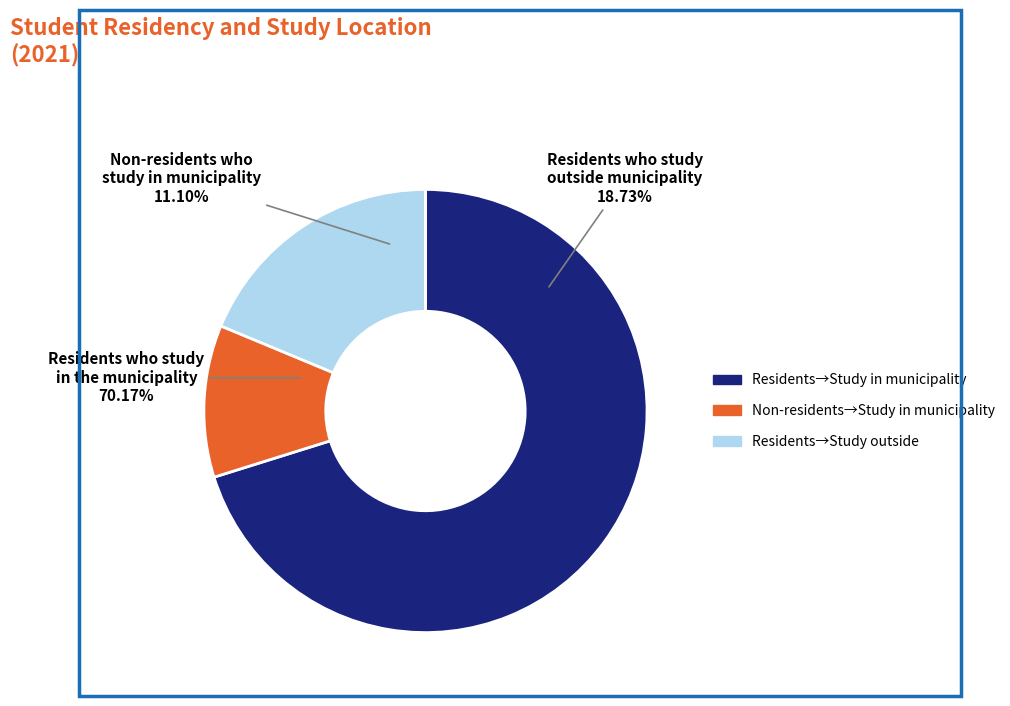

To the nearest percent, what is the difference between the RESIDEIXEN_ESTUDIEN_MUNI and RESIDEIXEN_MUNI_ESTUDIEN_FORA slice percentages?

51%